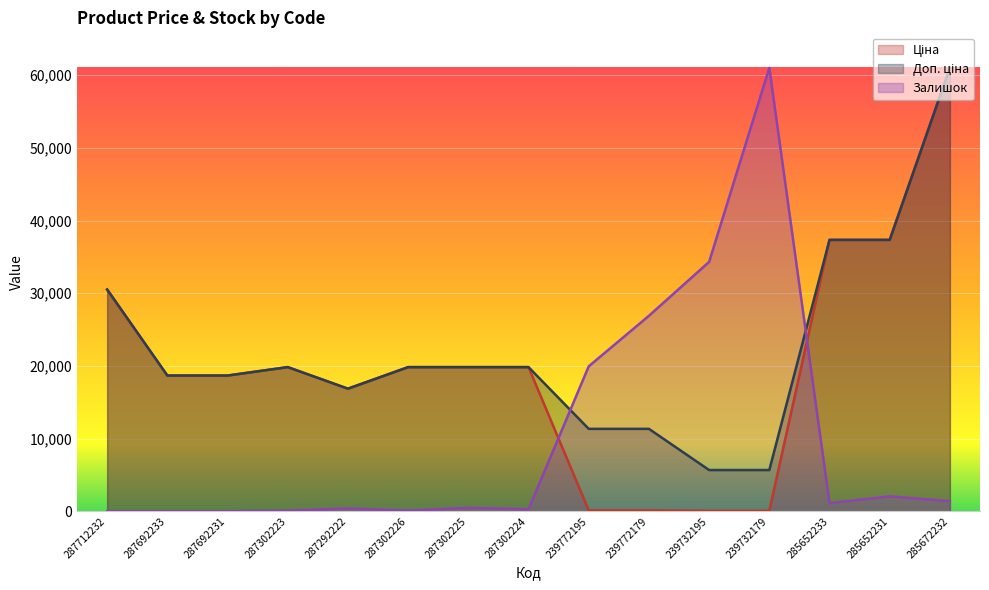

What is the difference between the maximum and minimum values in the Ціна series?

60968.0